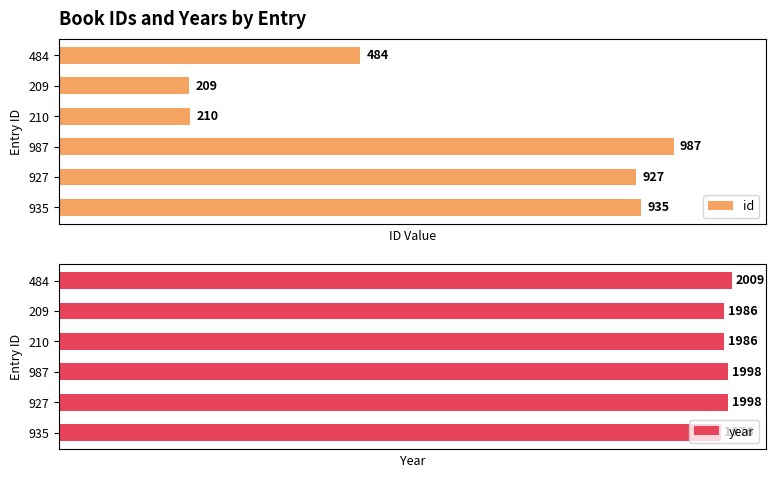

Rank the categories by id value from highest to lowest.

987, 935, 927, 484, 210, 209